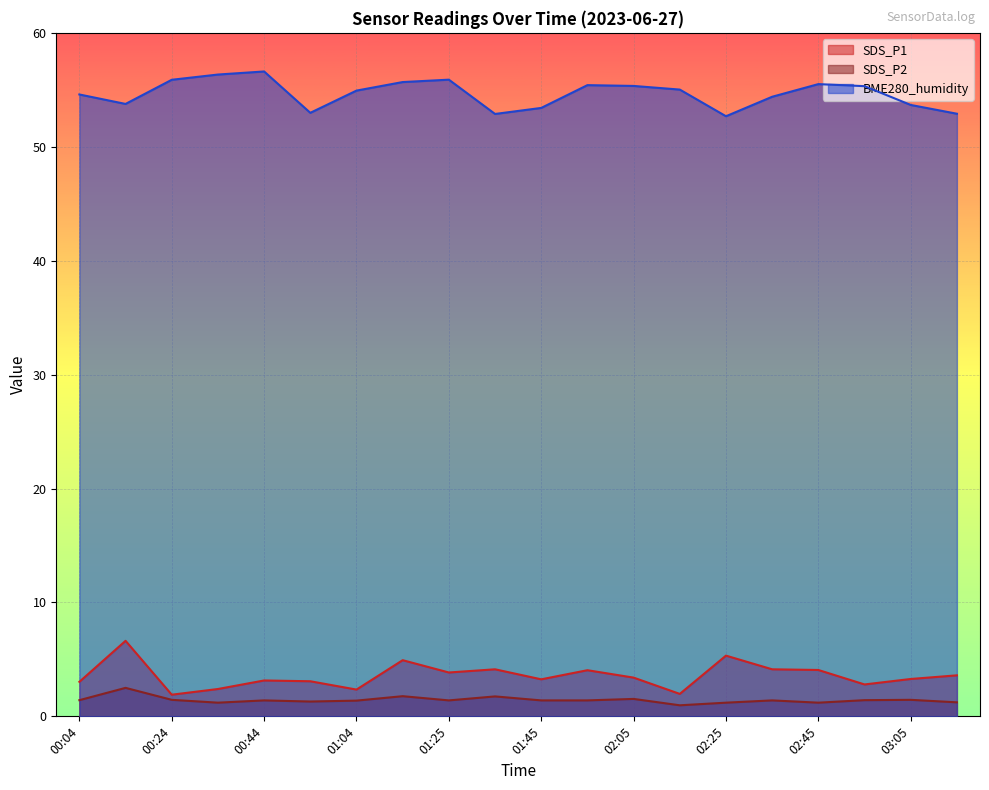

What is the total value across all series at 02:05?

60.3